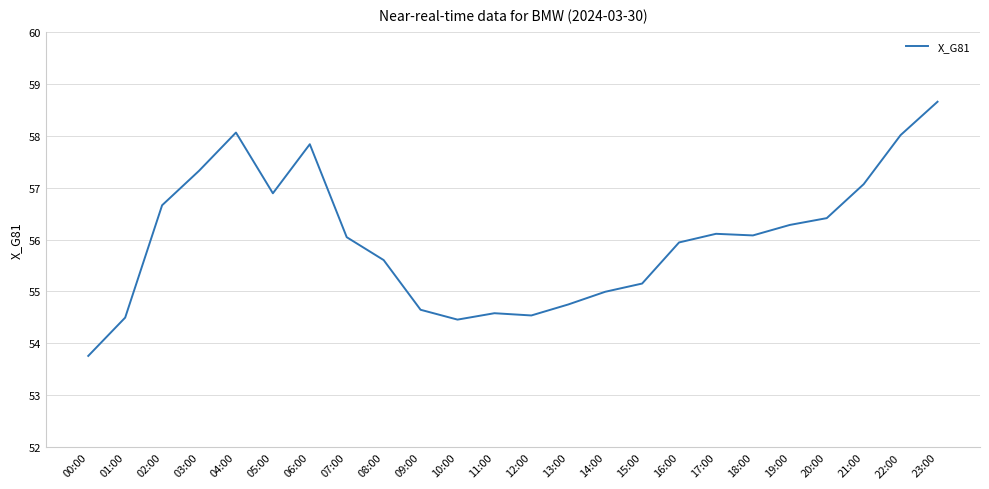

How many values are below 56?

11